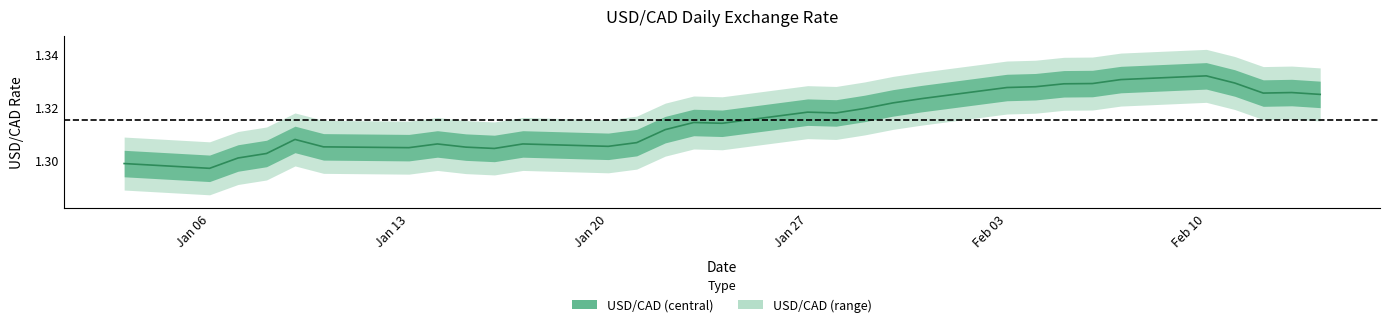

How many points are higher than both their immediate neighbors (excluding endpoints)?

7